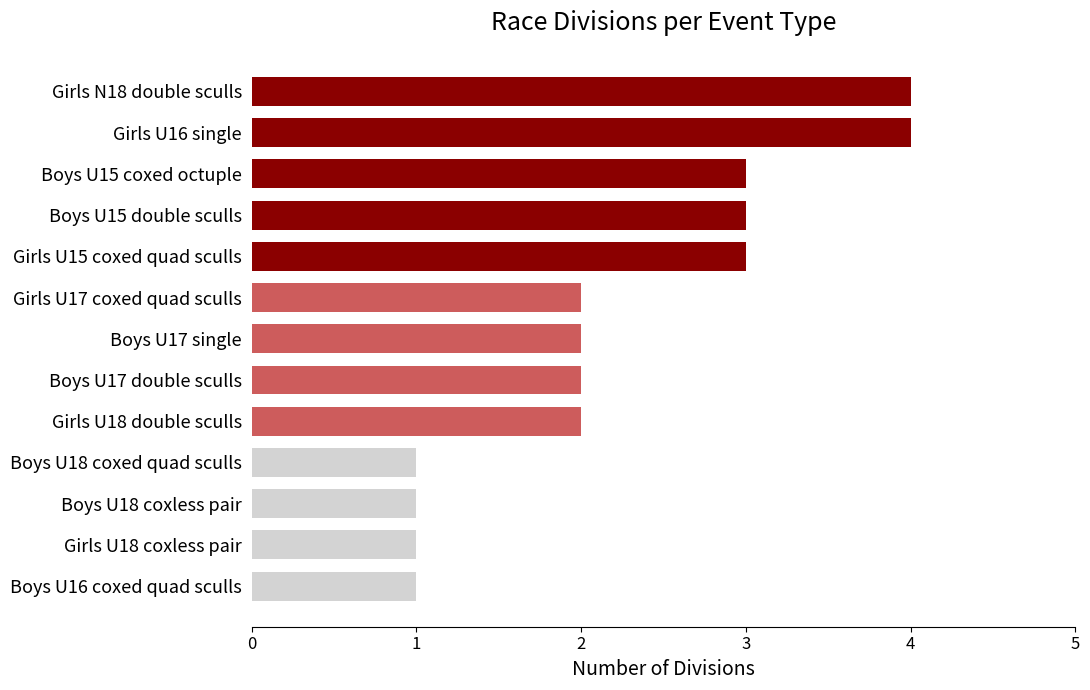

Does the chart contain stacked bars?

No